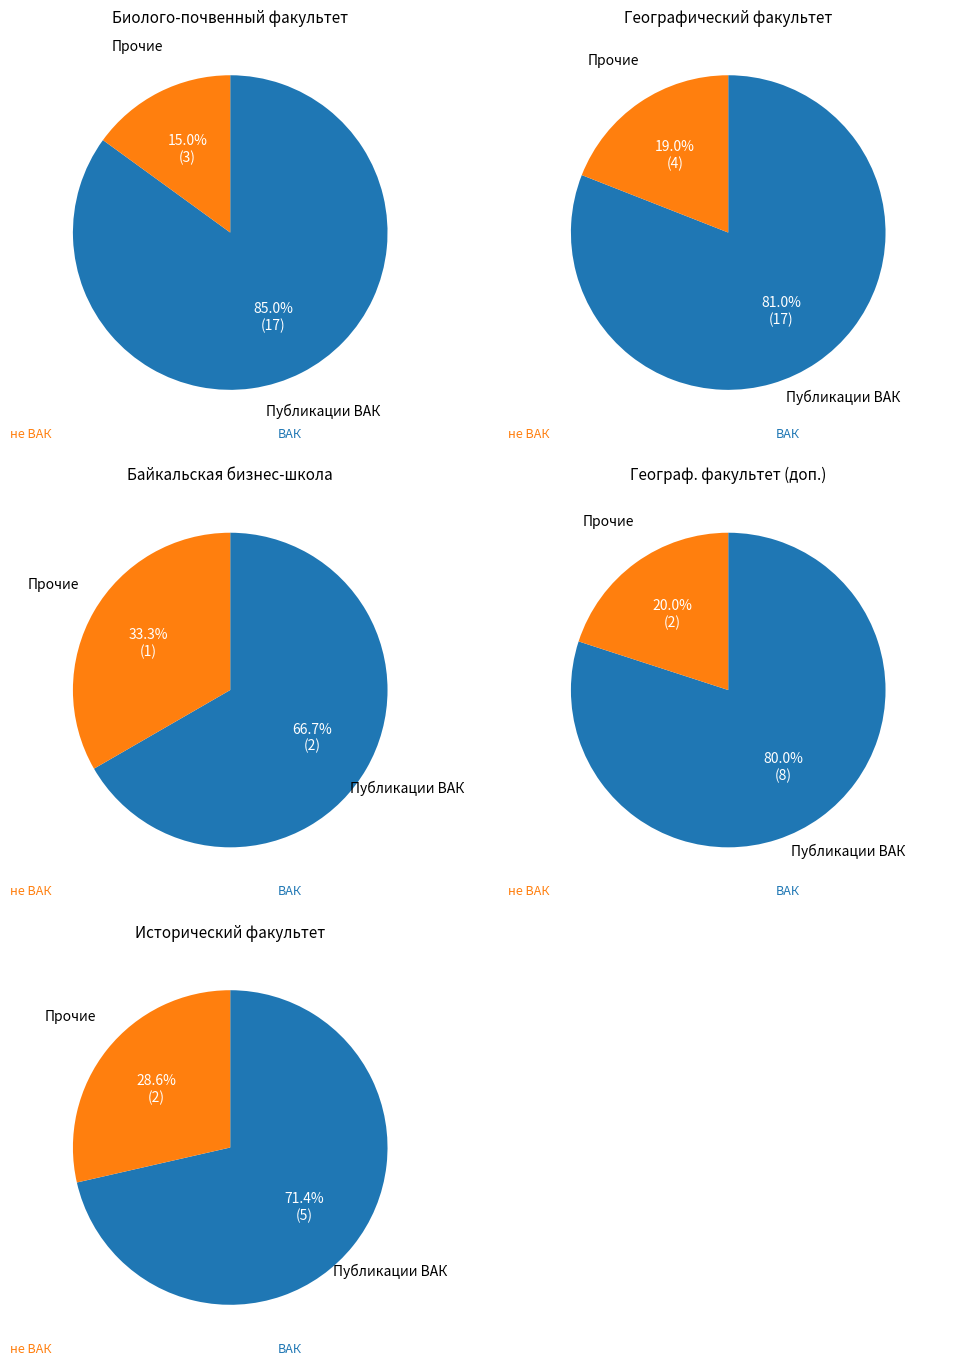

Does 5 represent more than half of the total?

No